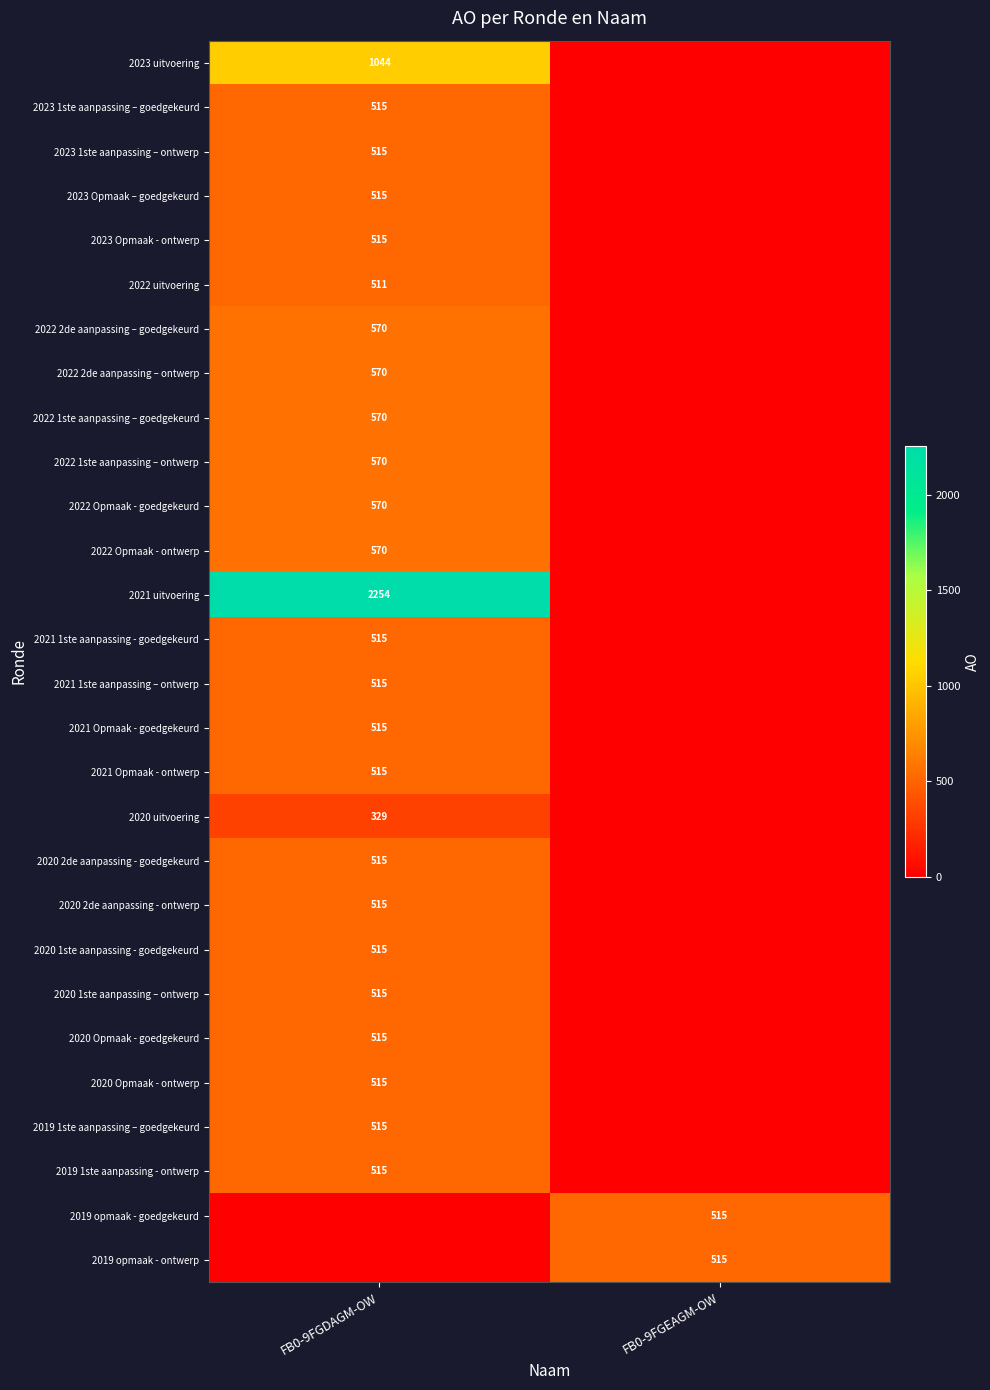

Is it true that 2020 uitvoering equals 528 at FB0-9FGDAGM-OW?

False